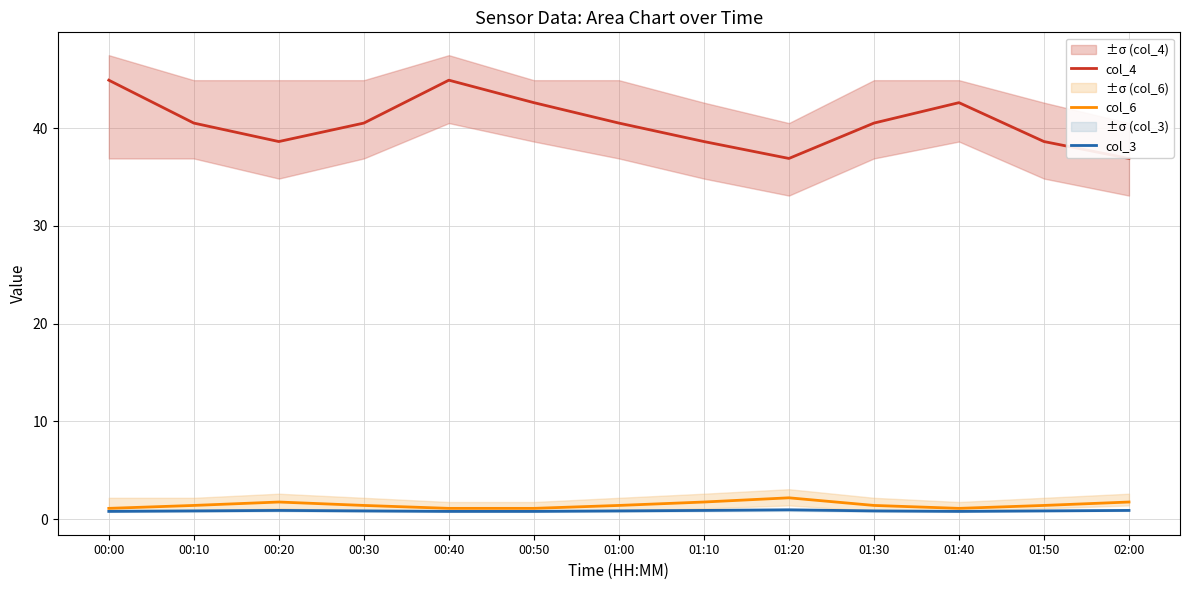

True or false: col_6 and col_4 cross at least once.

False